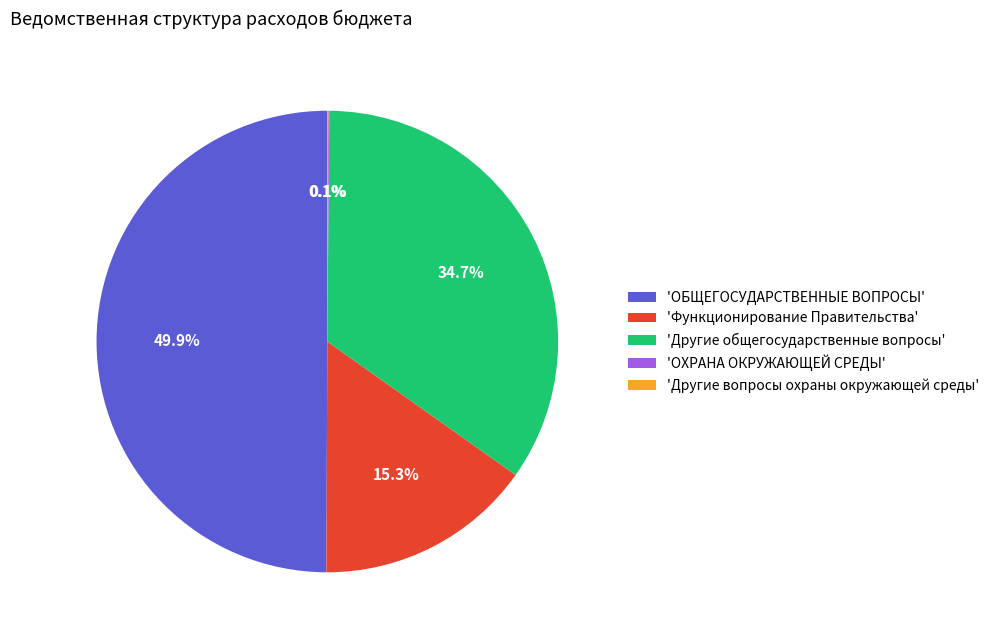

Which slice is the largest?

'ОБЩЕГОСУДАРСТВЕННЫЕ ВОПРОСЫ'